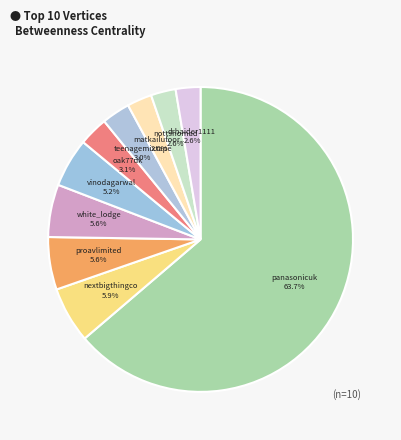

How many segments does this pie chart have?

10